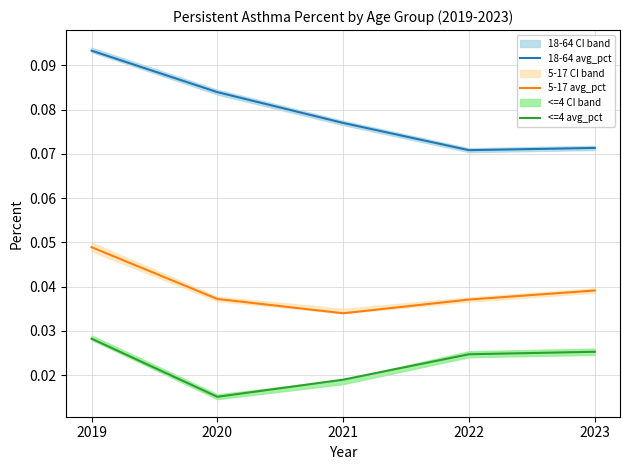

List the series in order of their peak value, highest first.

18-64 avg_pct, 5-17 avg_pct, <=4 avg_pct